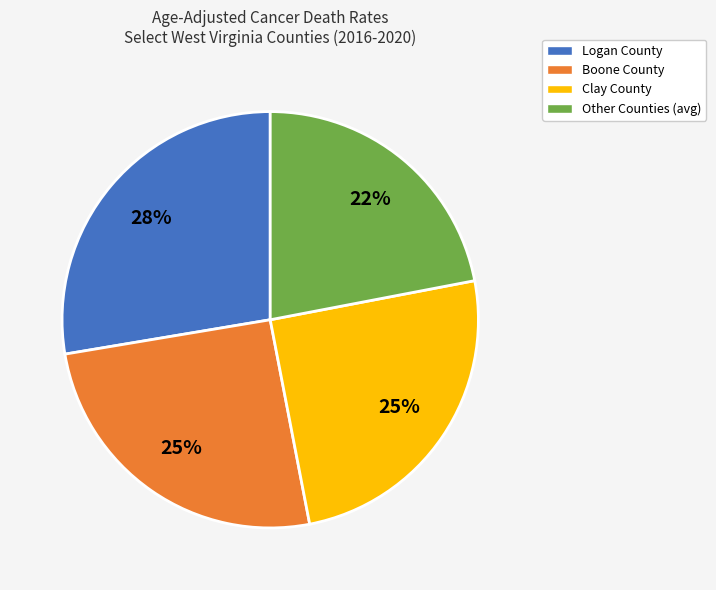

To the nearest percent, what is the average slice percentage?

25%